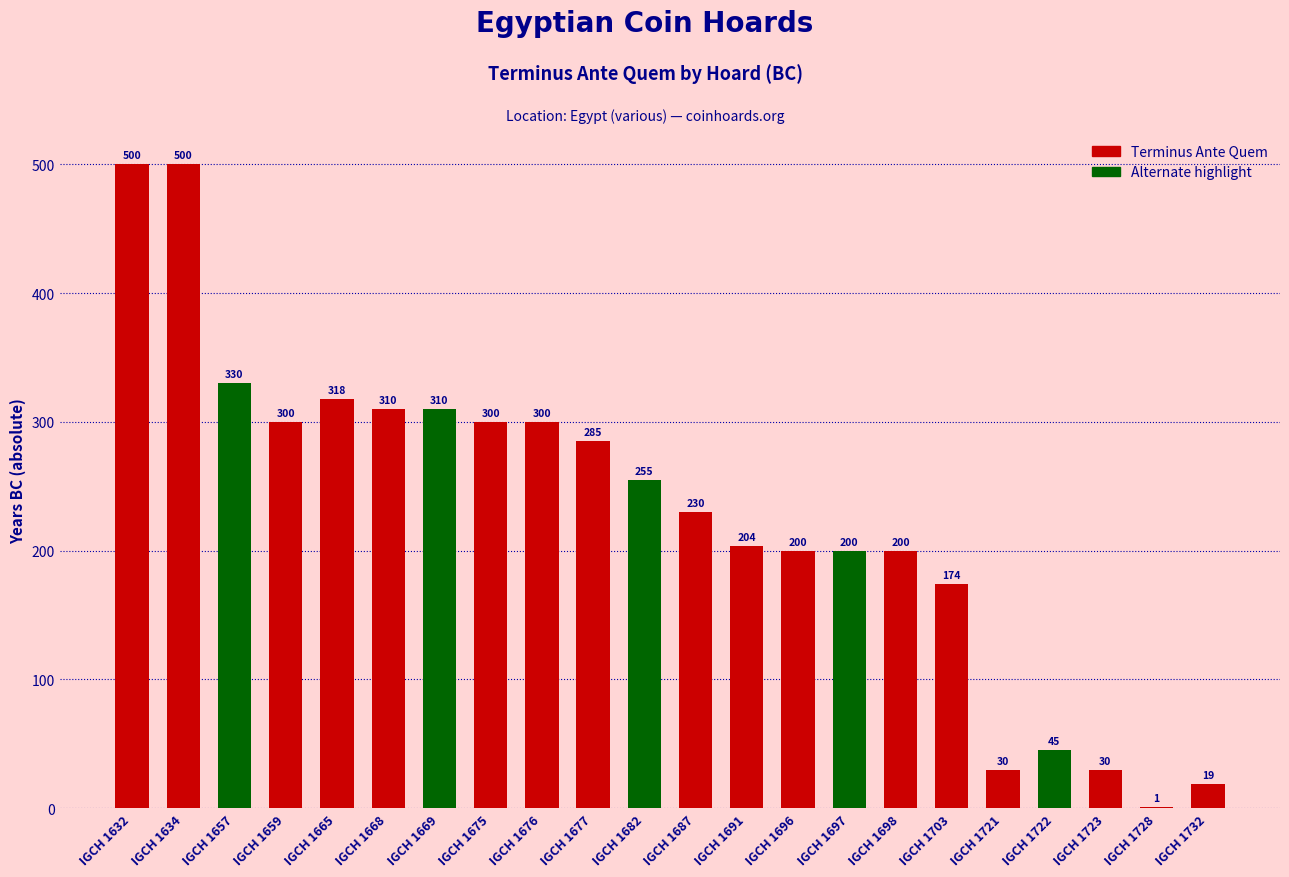

The value at IGCH 1657 is 151. True or false?

False